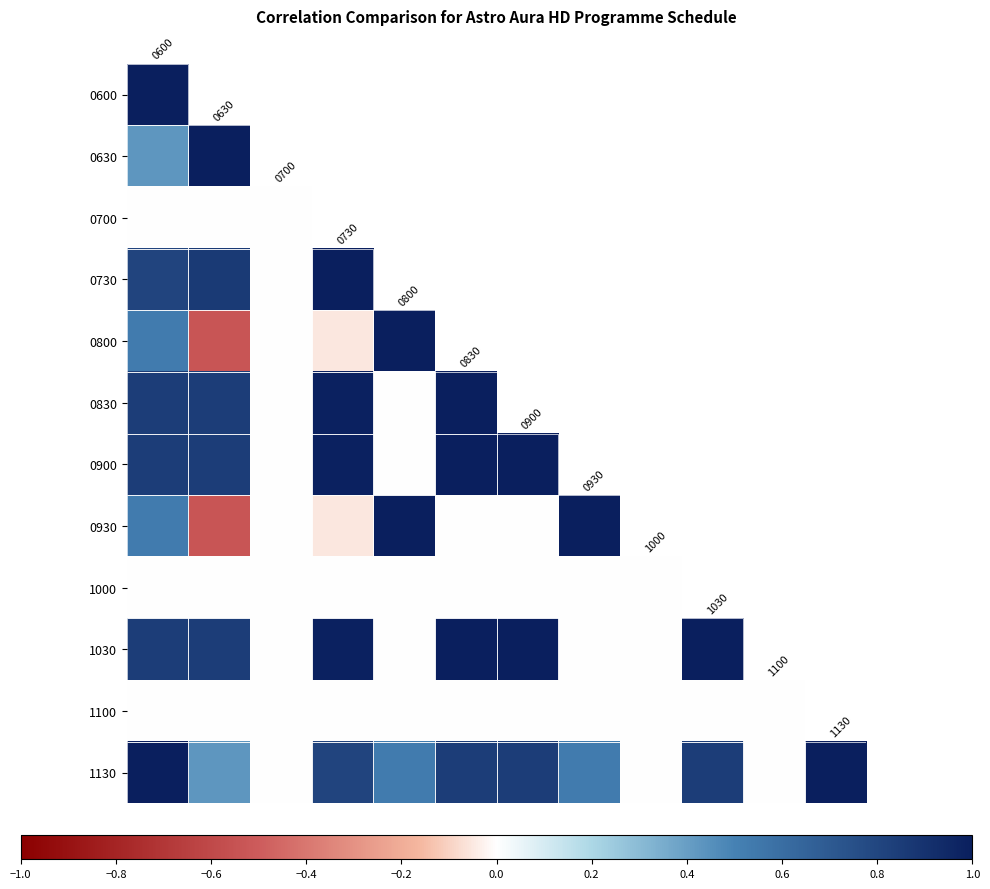

At how many categories does at least one series exceed 0?

9